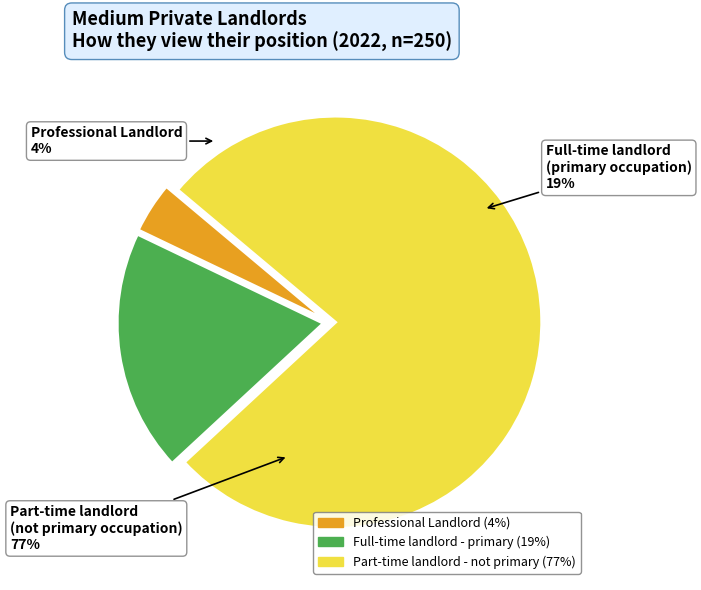

The Full-time landlord -
see it as my primary occupation slice represents 19% of the pie. True or false?

True